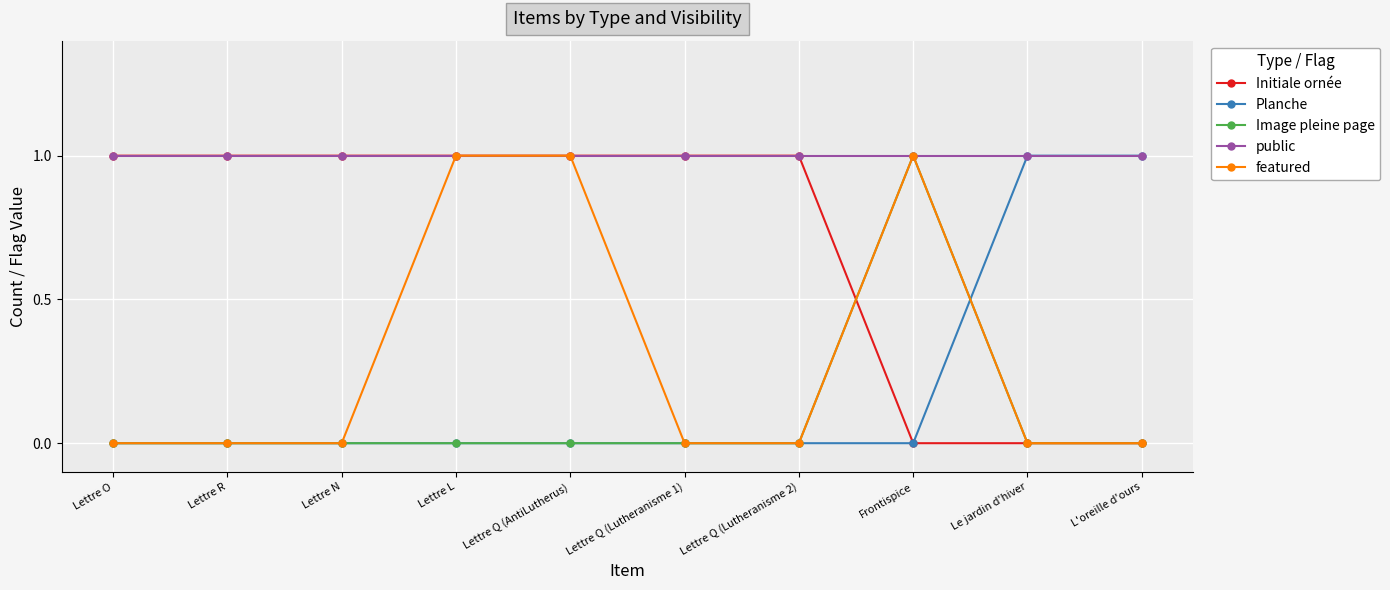

The value of Image pleine page at Lettre Q (Lutheranisme 2) is 1. True or false?

False